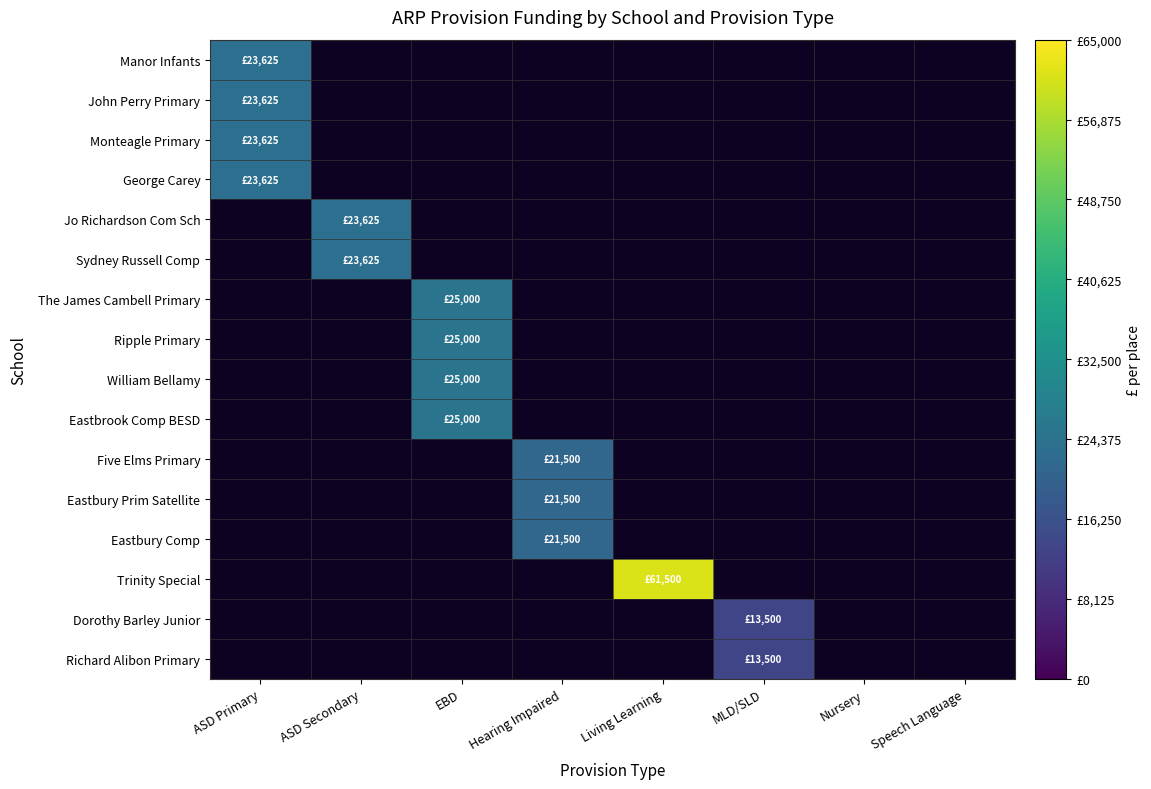

At how many categories does at least one series exceed 43640?

1